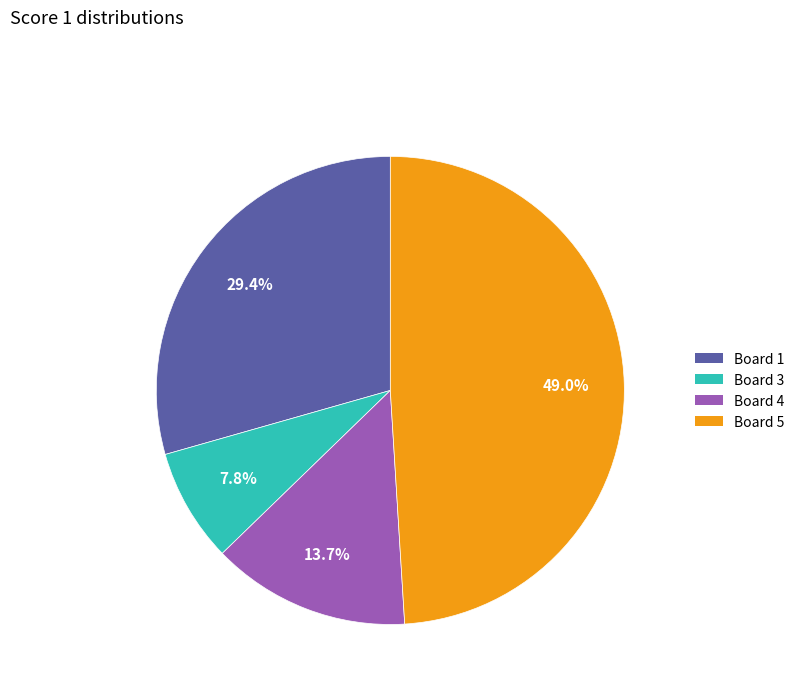

Is there any slice that represents more than half of the pie?

No